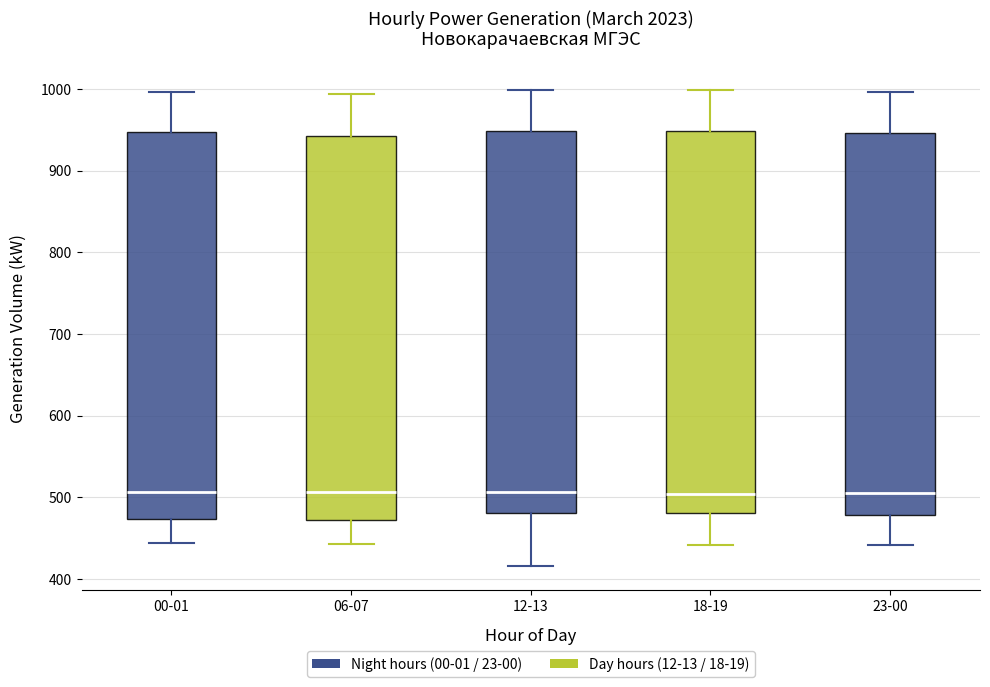

Reading left to right, read every box against the y-axis: the position of its median line, the range the box covers, and the ends of its whiskers. The values are not printed on the chart, so give them approximately, as read against the axis.

00-01: median 510, box 470 to 950, whiskers 440 to 1000
06-07: median 510, box 470 to 940, whiskers 440 to 990
12-13: median 510, box 480 to 950, whiskers 420 to 1000
18-19: median 500, box 480 to 950, whiskers 440 to 1000
23-00: median 510, box 480 to 950, whiskers 440 to 1000